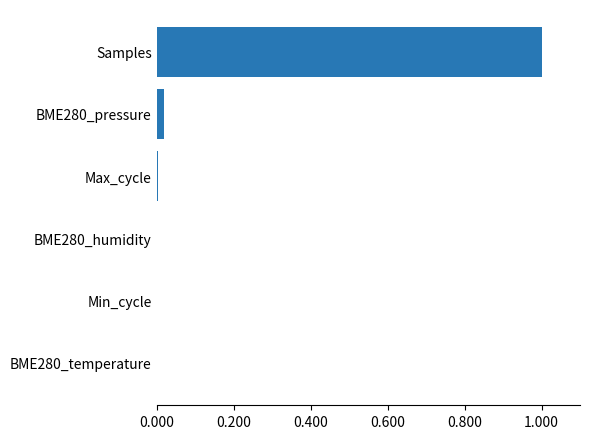

Does the chart contain stacked bars?

No